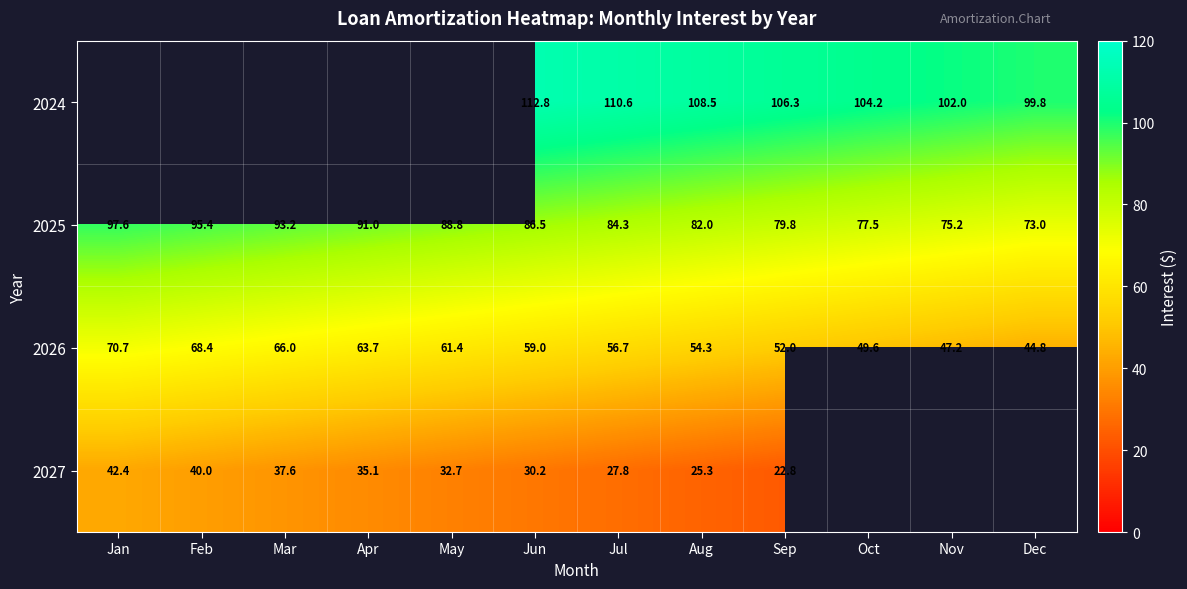

Is the value of 2026 at Jun greater than the value of 2027 at Jul?

Yes